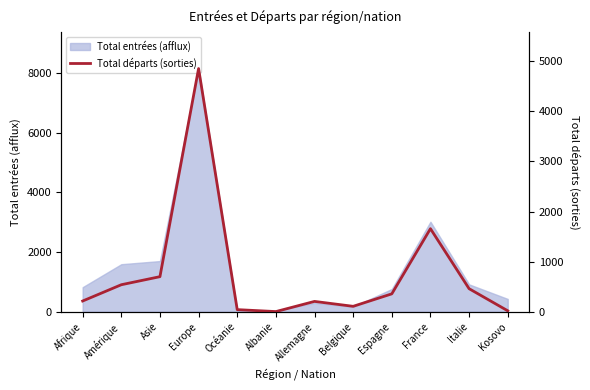

True or false: the data shows 4 at Kosovo.

False